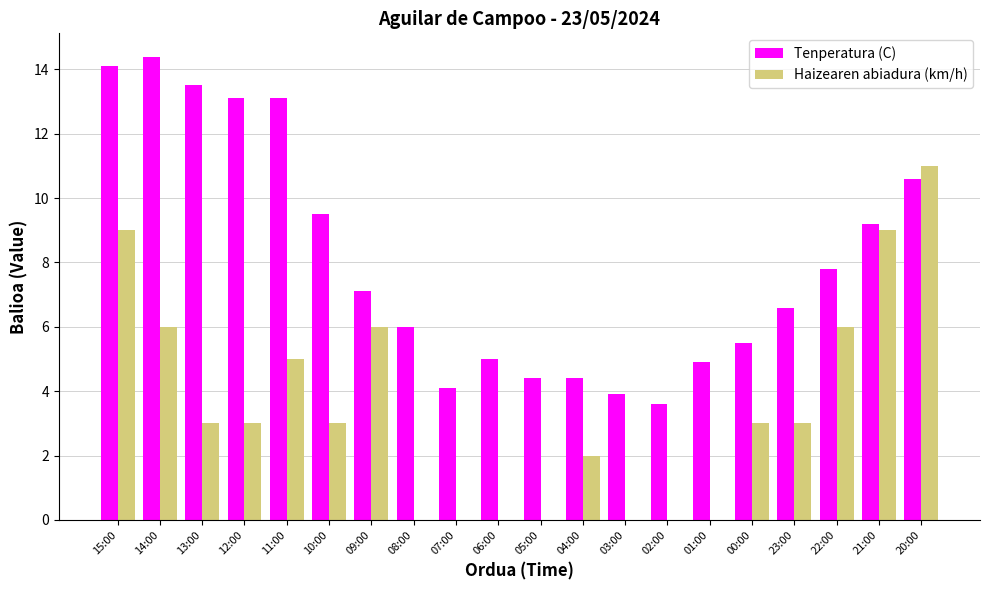

At which label is Haizearen abiadura (km/h) closest to 5?

11:00